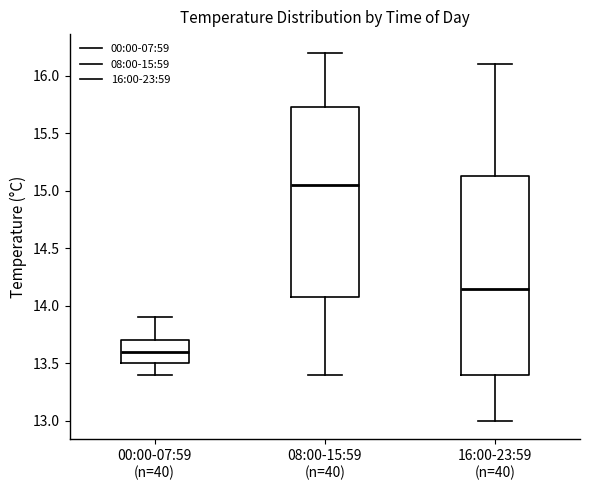

Reading left to right, read every box against the y-axis: the position of its median line, the range the box covers, and the ends of its whiskers. The values are not printed on the chart, so give them approximately, as read against the axis.

00:00-07:59 (n=40): median 13.60, box 13.50 to 13.70, whiskers 13.40 to 13.90
08:00-15:59 (n=40): median 15.05, box 14.10 to 15.75, whiskers 13.40 to 16.20
16:00-23:59 (n=40): median 14.15, box 13.40 to 15.15, whiskers 13.00 to 16.10